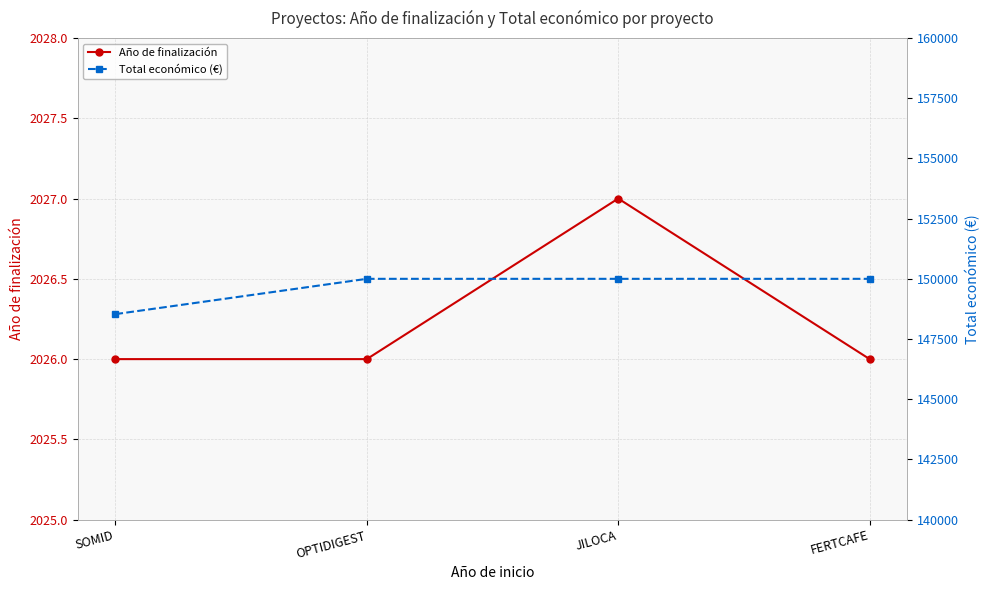

At which category is the sum across all series the highest?

JILOCA